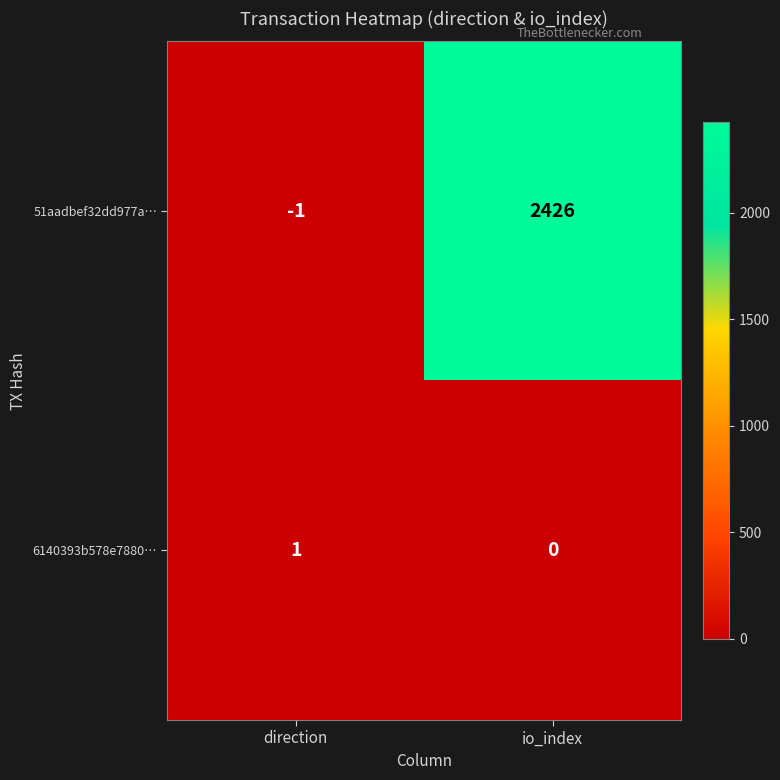

How many values in 51aadbef32dd977a… are below zero?

1